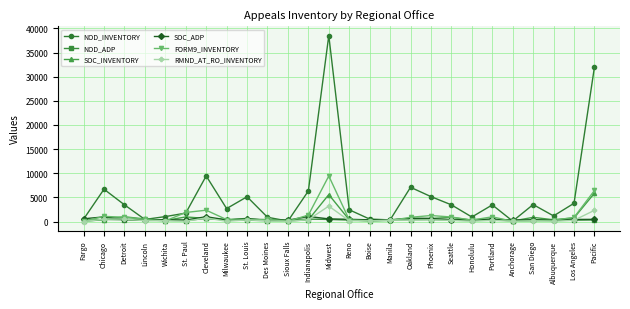

What is the spread (max minus min) of values at Lincoln?

389.0